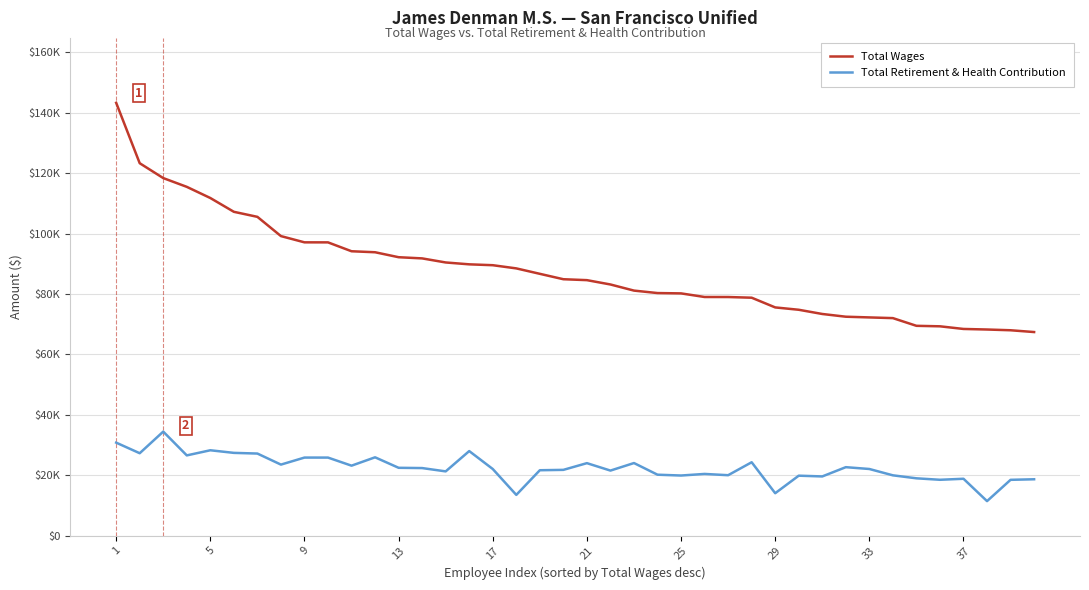

Does the chart display data point markers on the line(s)?

No